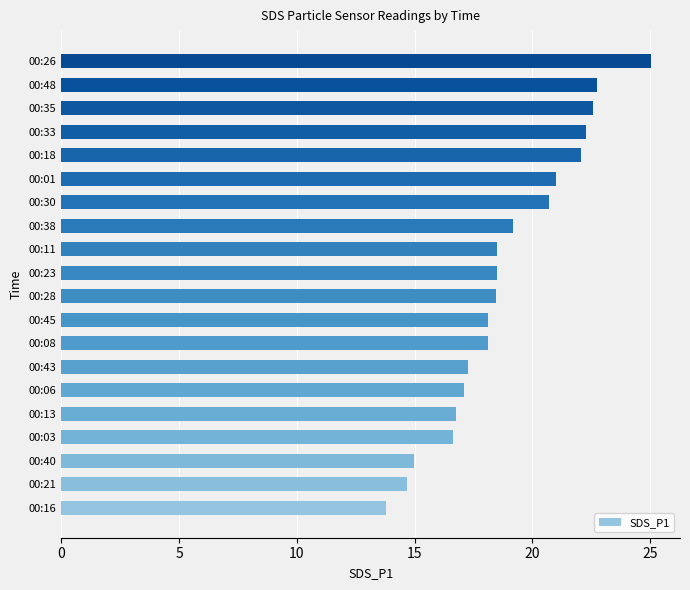

Is it true that the value at 00:21 is 20.3?

False